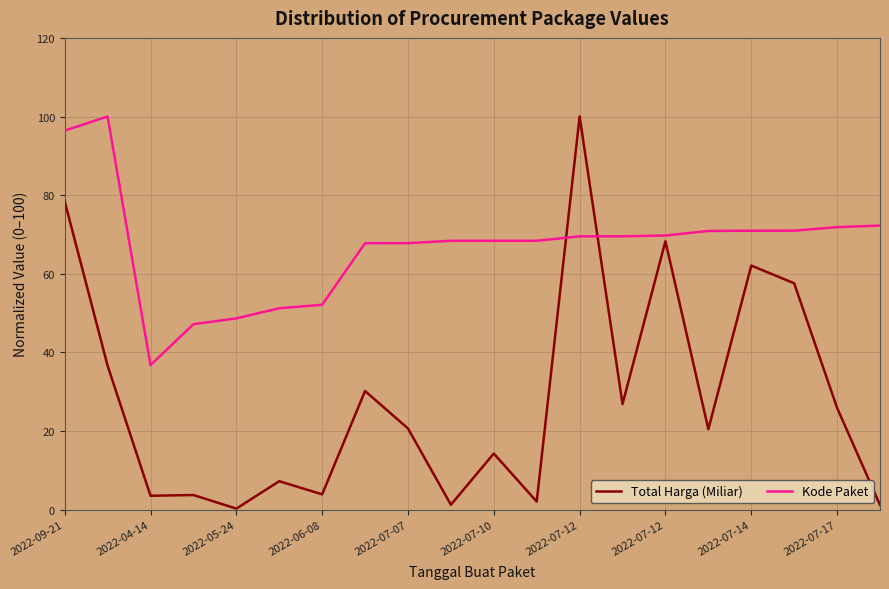

Which series ends up on top after the final intersection of Total Harga (Miliar) and Kode Paket?

Kode Paket